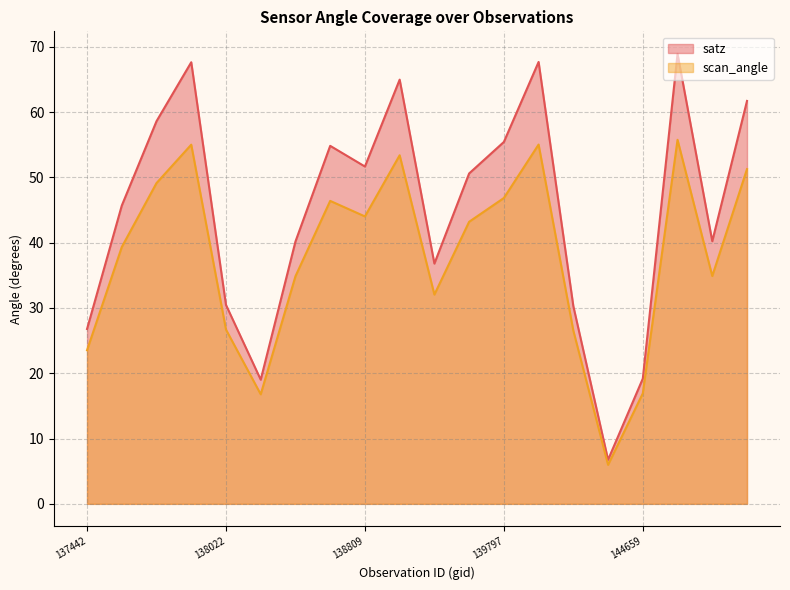

Does the chart display data point markers on the line(s)?

No